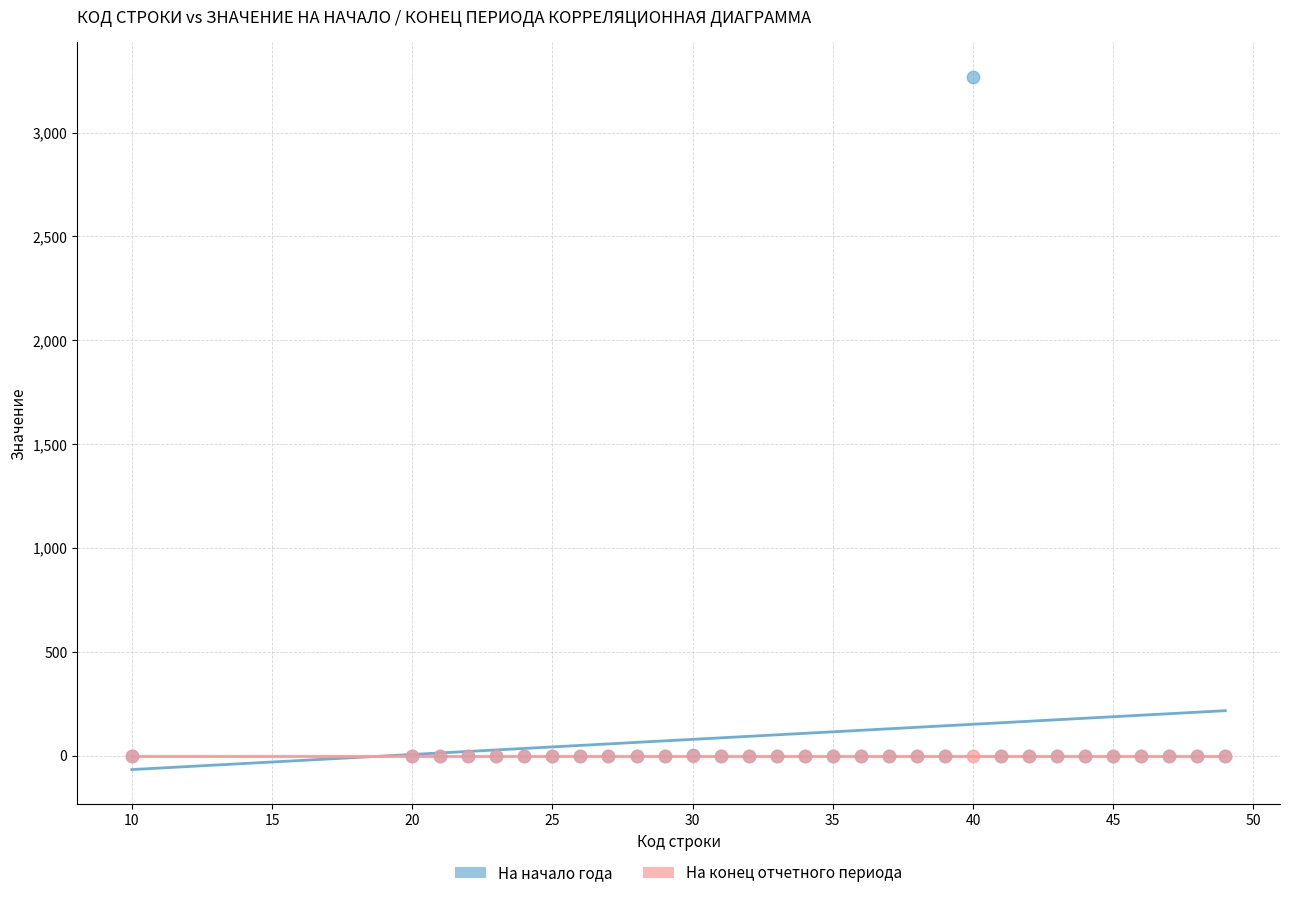

What are all the series names shown in the legend?

На начало года, На конец отчетного периода